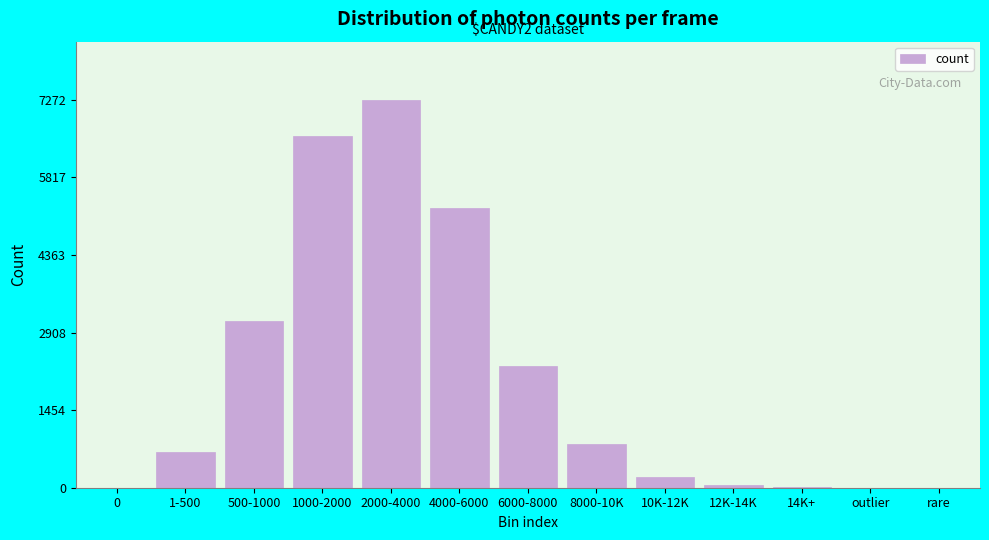

Where is the data nearest to the value 3636?

500-1000